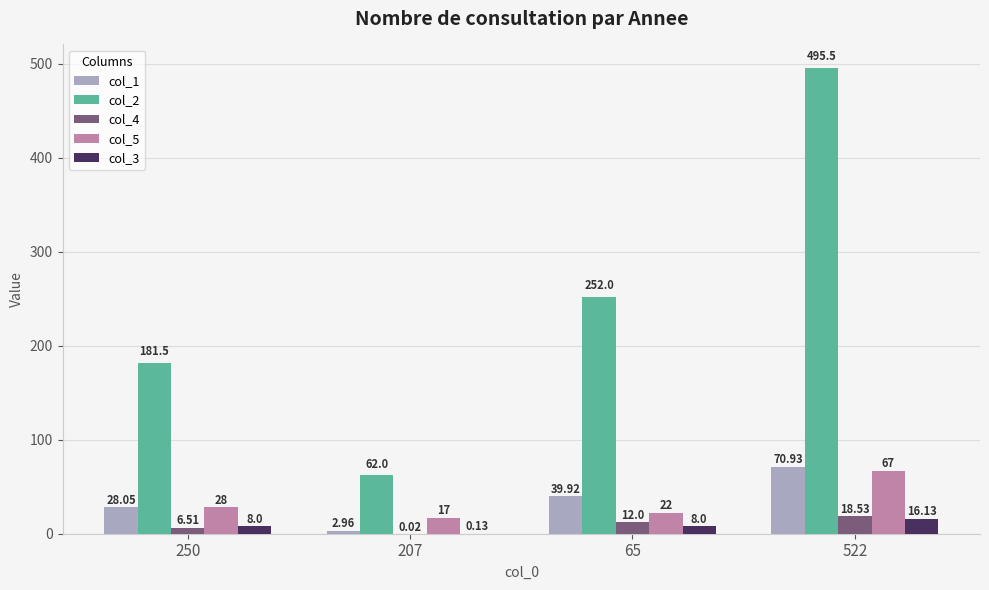

How many groups of bars are there?

4